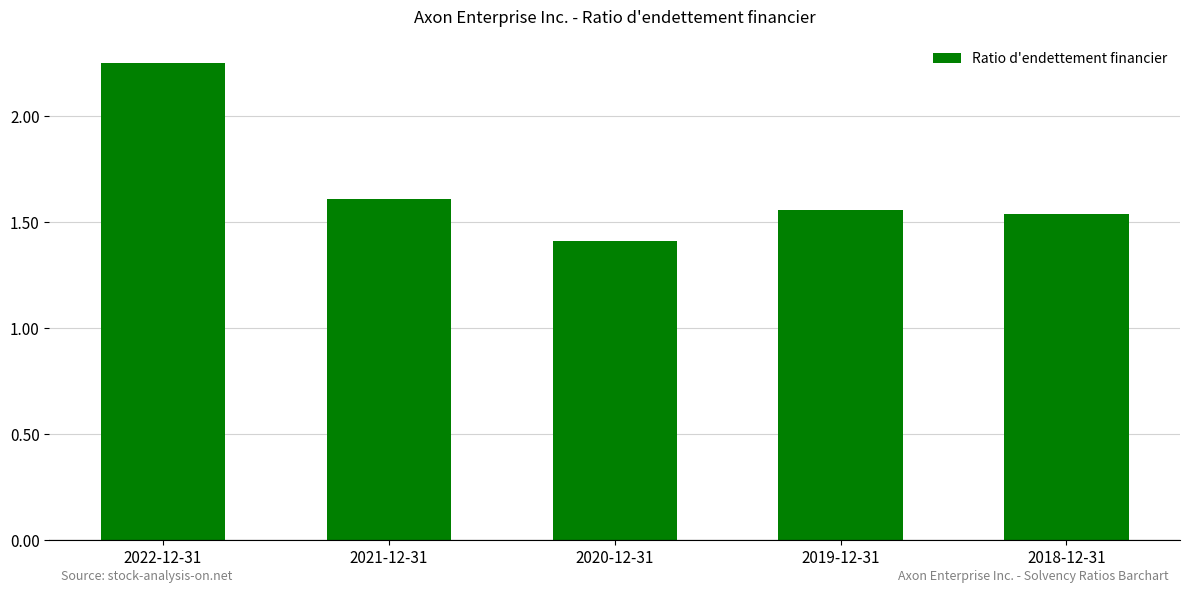

What is the average value?

1.7